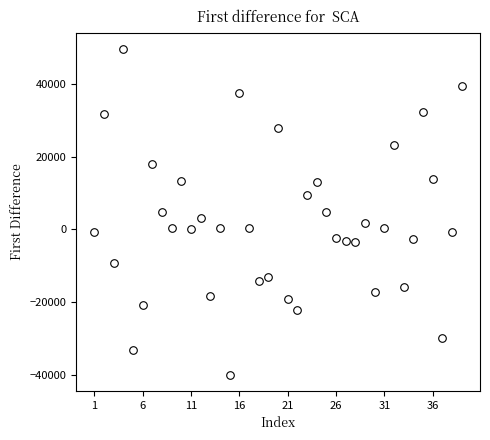

What is the range of Y values (max minus min)?

89473